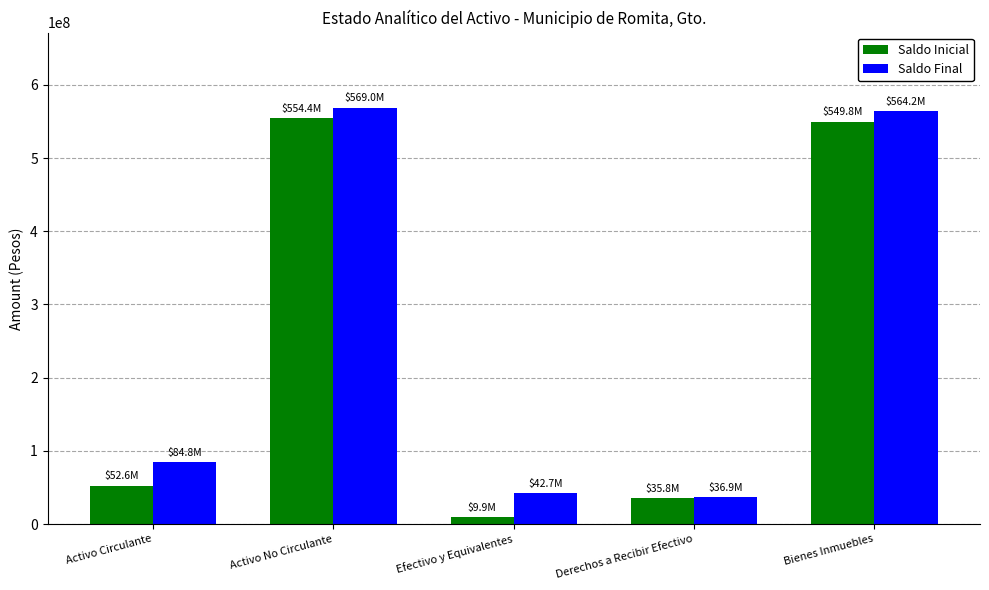

Which category has the lowest value in the Saldo Final series?

Derechos a Recibir Efectivo